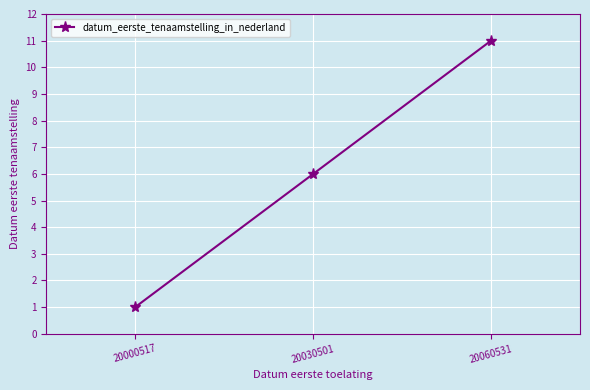

What is the change in value from 20000517 to 20030501?

+5.0